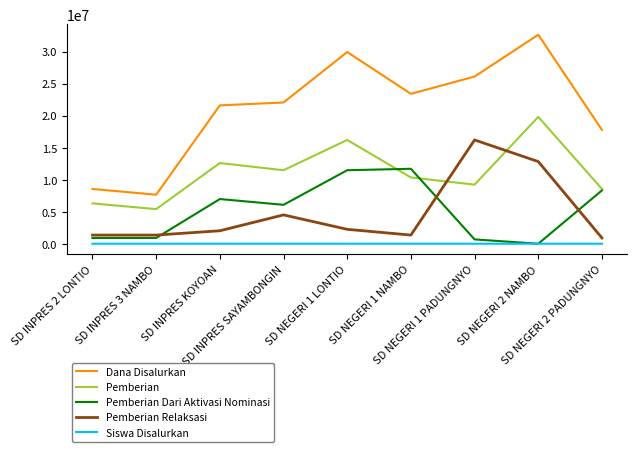

Rank the series by their maximum value, from highest to lowest.

Dana Disalurkan, Pemberian, Pemberian Relaksasi, Pemberian Dari Aktivasi Nominasi, Siswa Disalurkan